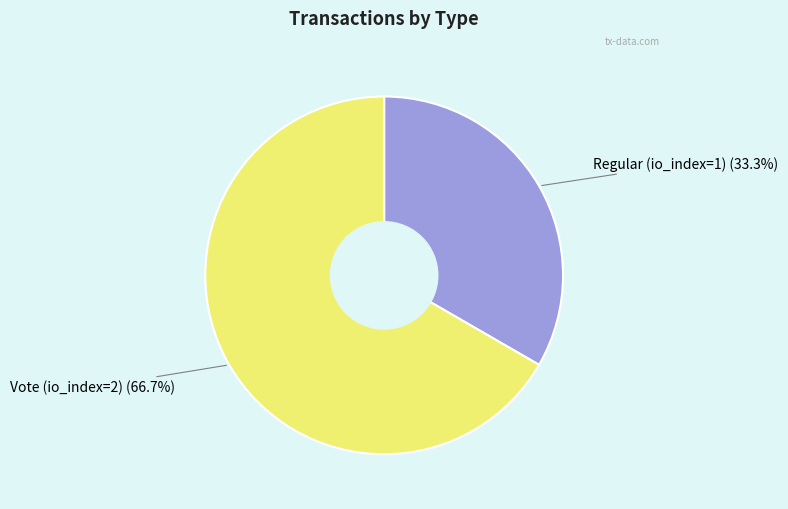

To the nearest percent, what is the average slice percentage?

50%